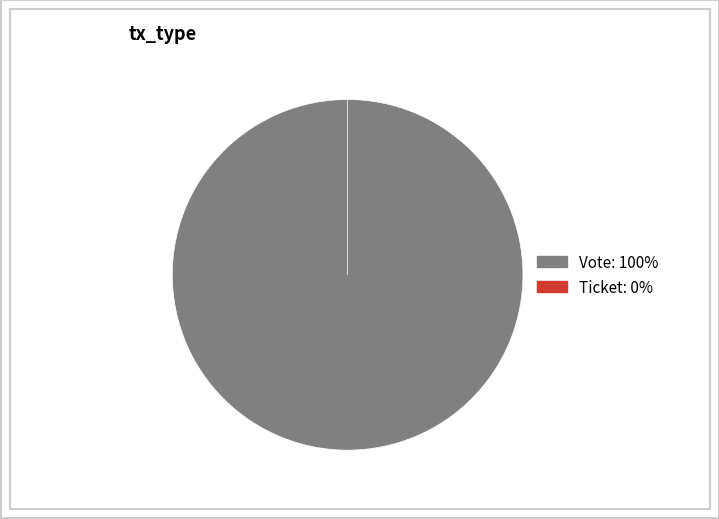

Do Vote and Ticket together represent more than half of the pie?

Yes